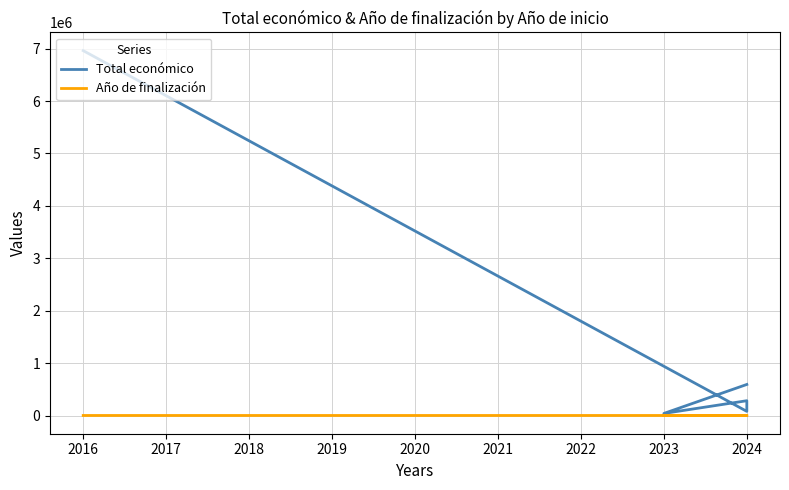

Which series has the largest range (max minus min)?

Total económico